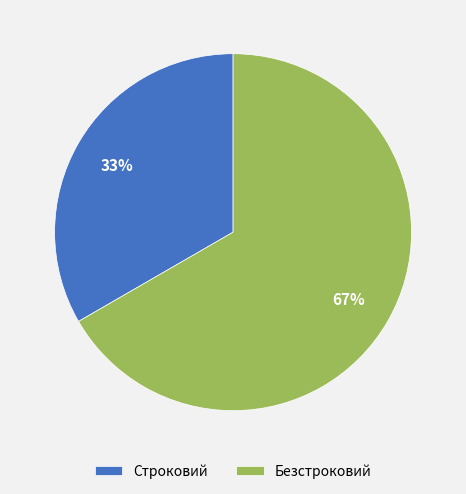

The Строковий slice represents 33% of the pie. True or false?

True